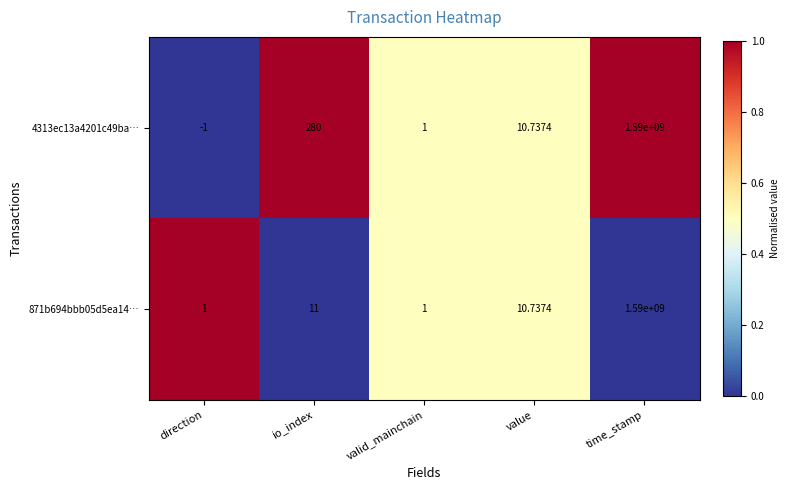

Which category has the highest value in the 871b694bbb05d5ea14… series?

time_stamp